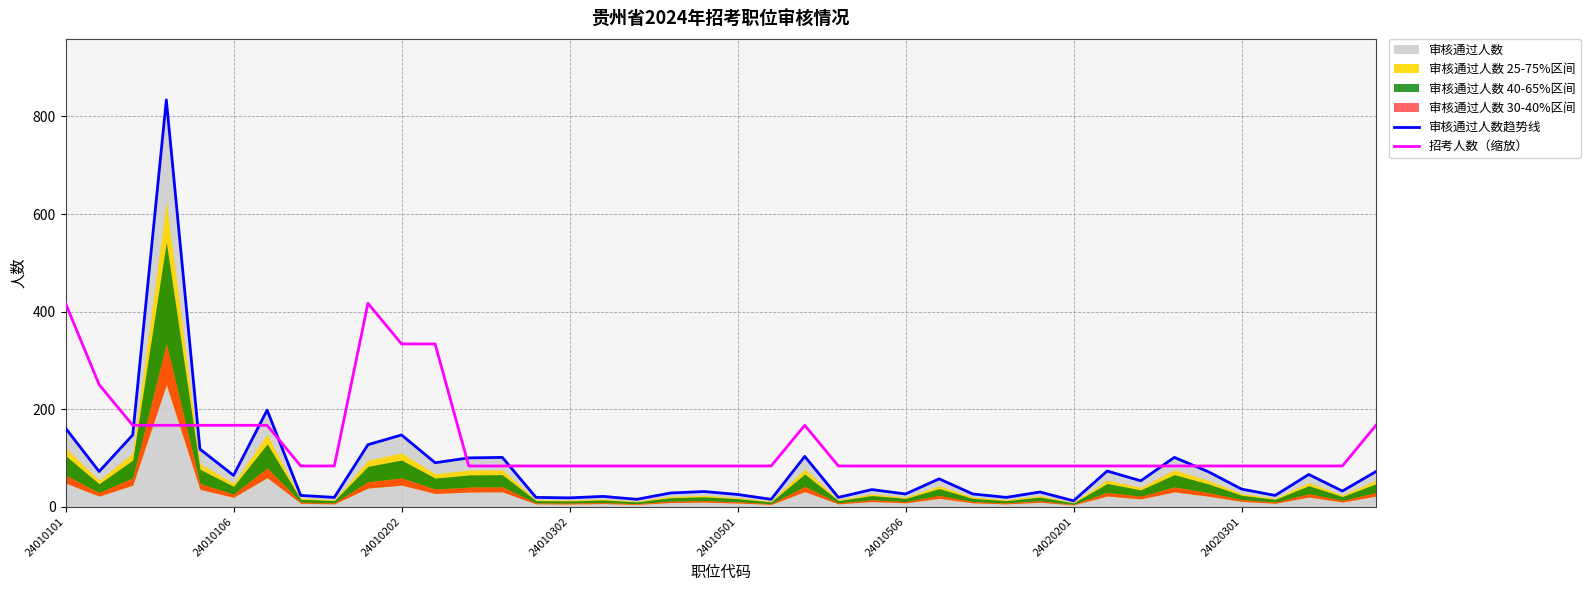

What is the lowest value of the 招考人数（缩放） series?

83.4